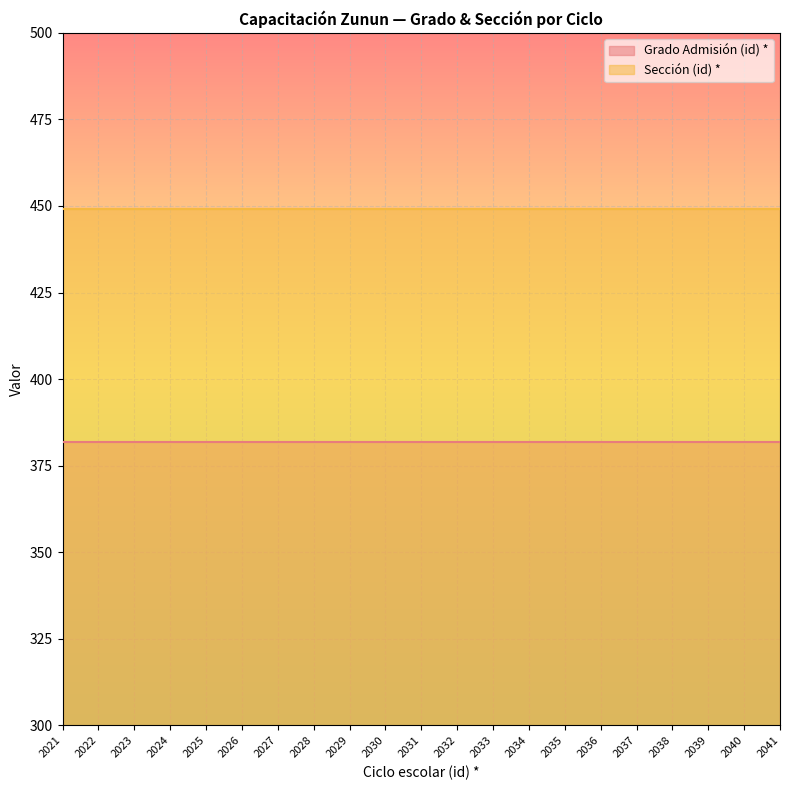

How many distinct data groups are displayed?

2